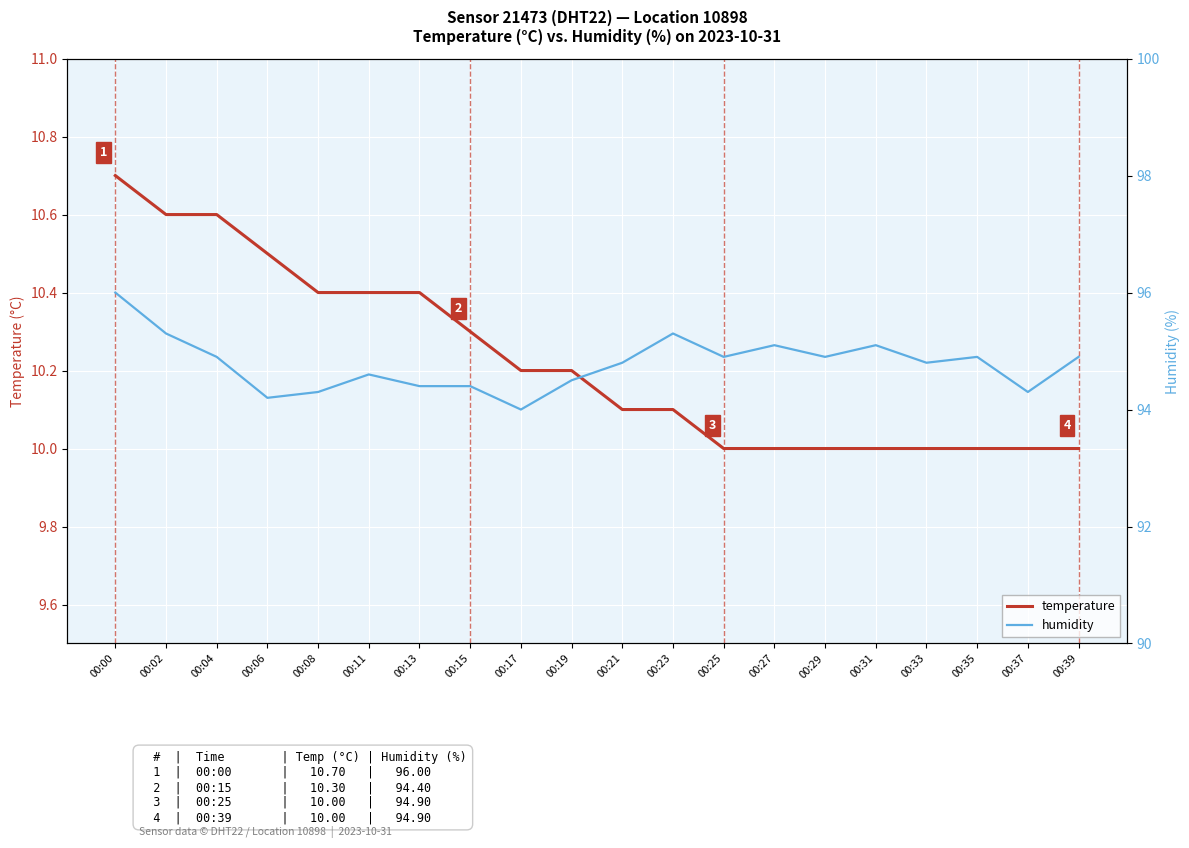

Reading left to right, transcribe all the data shown in this chart.

temperature: 00:00=10.7	00:02=10.6	00:04=10.6	00:06=10.5	00:08=10.4	00:11=10.4	00:13=10.4	00:15=10.3	00:17=10.2	00:19=10.2	00:21=10.1	00:23=10.1	00:25=10.0	00:27=10.0	00:29=10.0	00:31=10.0	00:33=10.0	00:35=10.0	00:37=10.0	00:39=10.0
humidity: 00:00=96.0	00:02=95.3	00:04=94.9	00:06=94.2	00:08=94.3	00:11=94.6	00:13=94.4	00:15=94.4	00:17=94.0	00:19=94.5	00:21=94.8	00:23=95.3	00:25=94.9	00:27=95.1	00:29=94.9	00:31=95.1	00:33=94.8	00:35=94.9	00:37=94.3	00:39=94.9